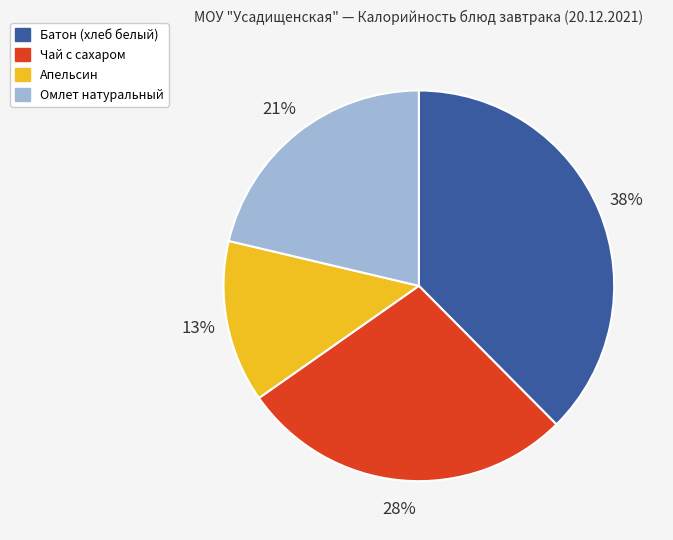

What percentage is the Батон (хлеб белый) slice, to the nearest percent?

38%